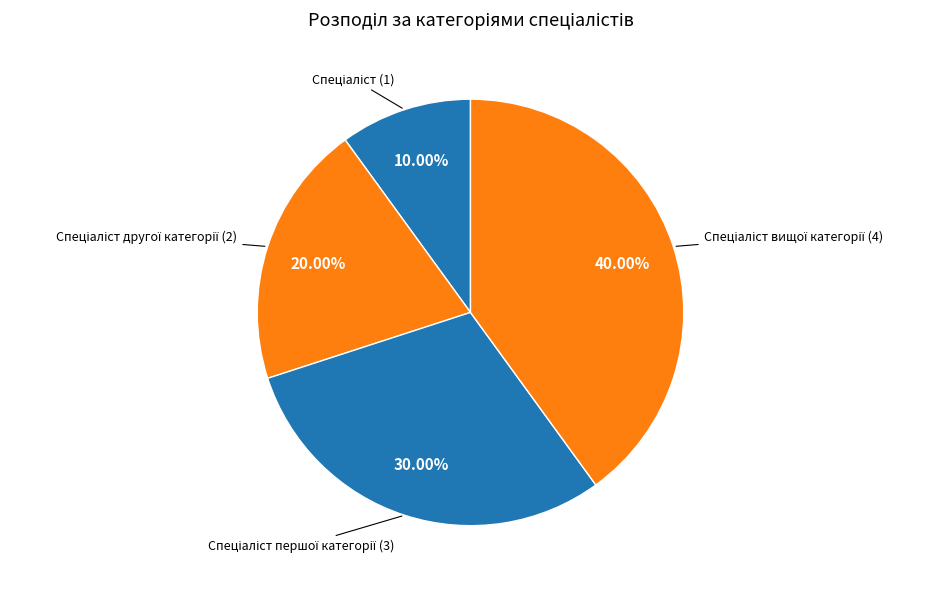

Is there a majority slice in this chart?

No